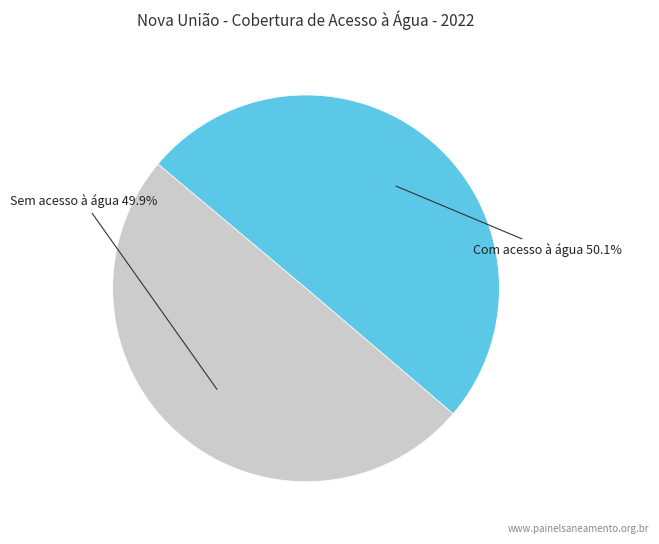

Does any single category account for the majority?

Yes